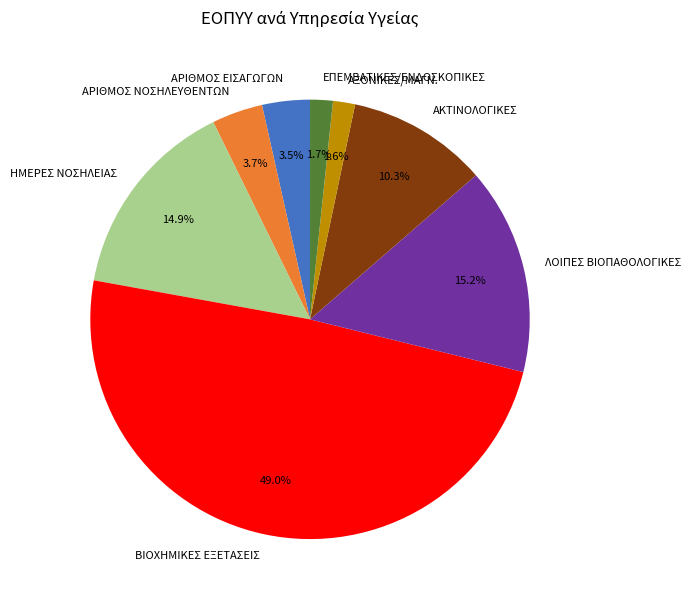

Is there any slice that represents more than half of the pie?

No